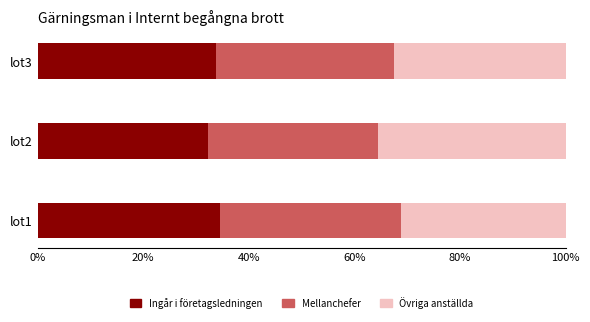

What is the average value of the Ingår i företagsledningen series?

33.4